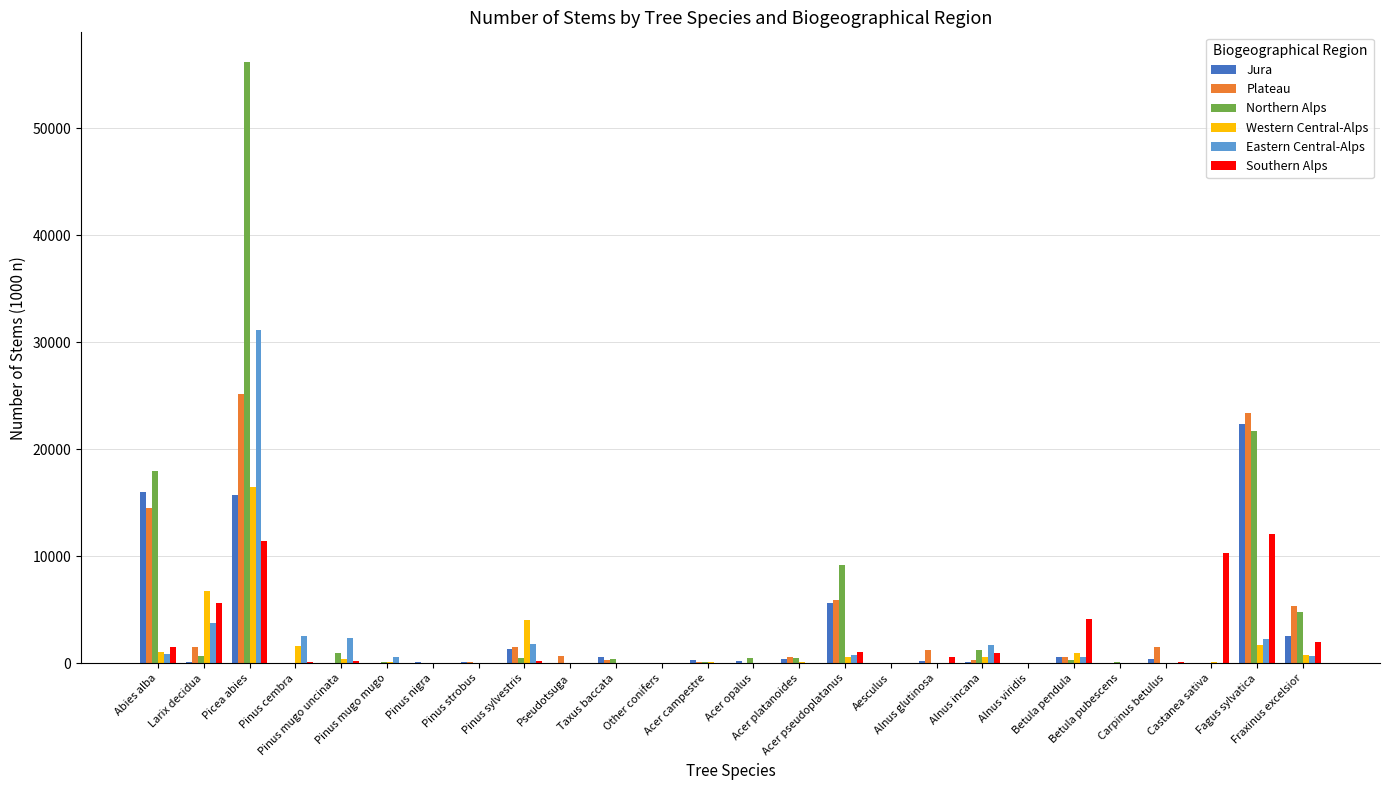

What is the sum of all Eastern Central-Alps values?

49027